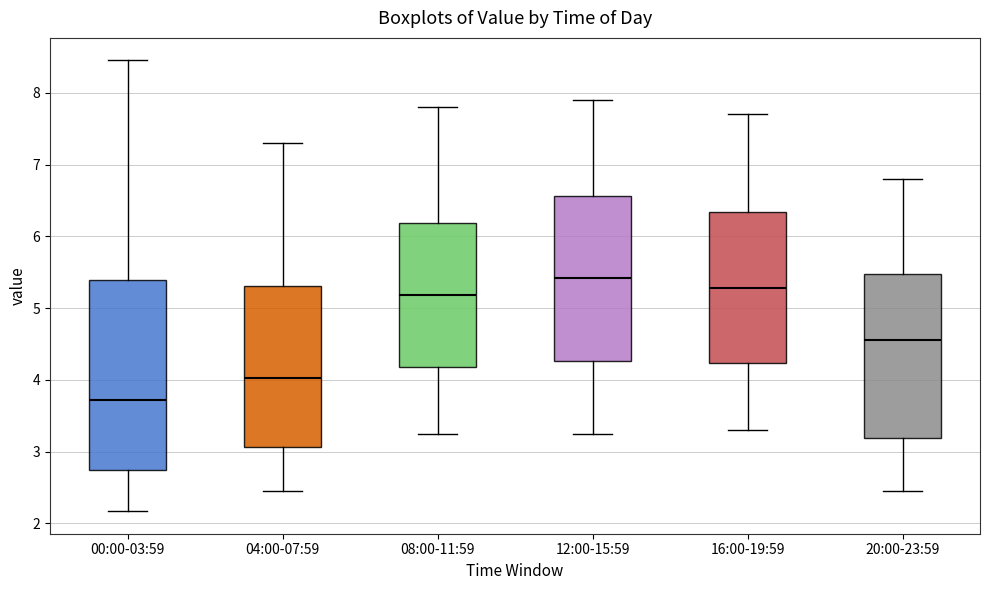

Reading left to right, read every box against the y-axis: the position of its median line, the range the box covers, and the ends of its whiskers. The values are not printed on the chart, so give them approximately, as read against the axis.

00:00-03:59: median 3.7, box 2.7 to 5.4, whiskers 2.2 to 8.5
04:00-07:59: median 4.0, box 3.1 to 5.3, whiskers 2.5 to 7.3
08:00-11:59: median 5.2, box 4.2 to 6.2, whiskers 3.3 to 7.8
12:00-15:59: median 5.4, box 4.3 to 6.6, whiskers 3.3 to 7.9
16:00-19:59: median 5.3, box 4.2 to 6.3, whiskers 3.3 to 7.7
20:00-23:59: median 4.6, box 3.2 to 5.5, whiskers 2.5 to 6.8